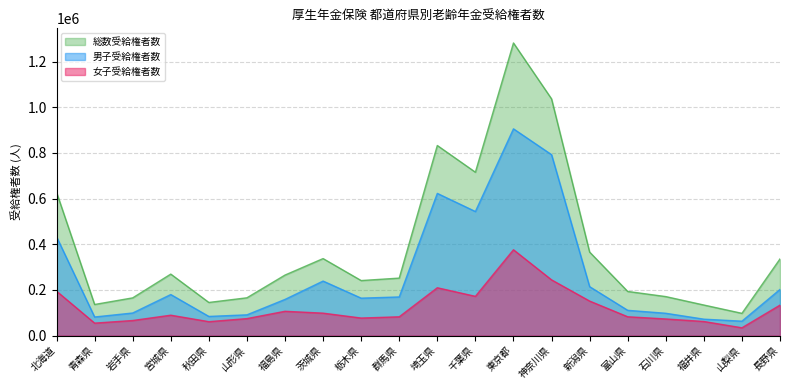

Which series has the widest spread of values?

総数受給権者数